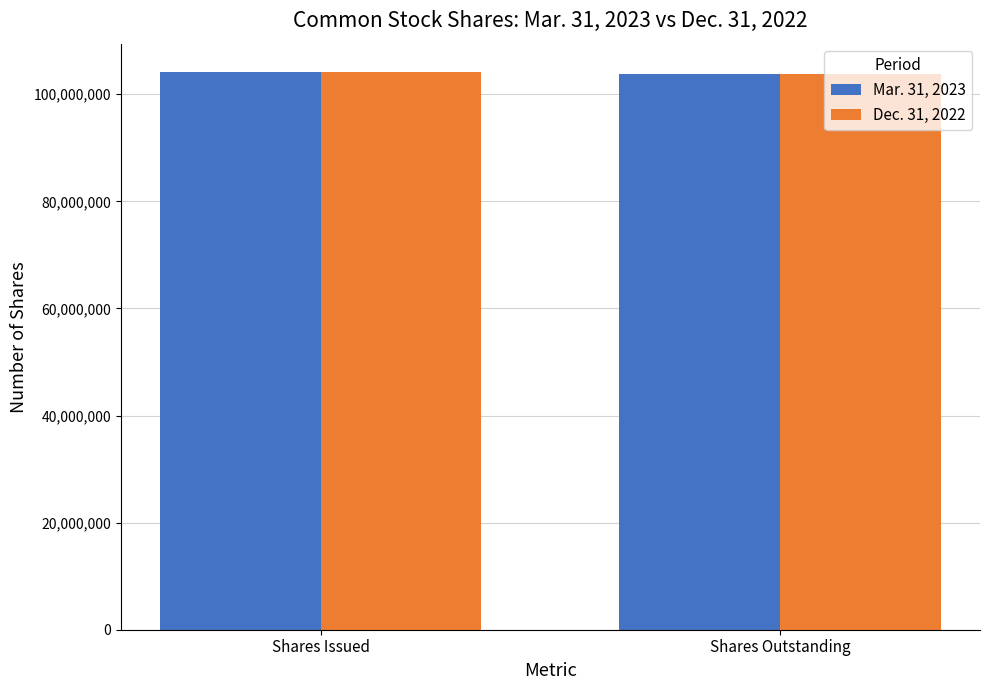

What is the total value across all series at Shares Issued?

208480306